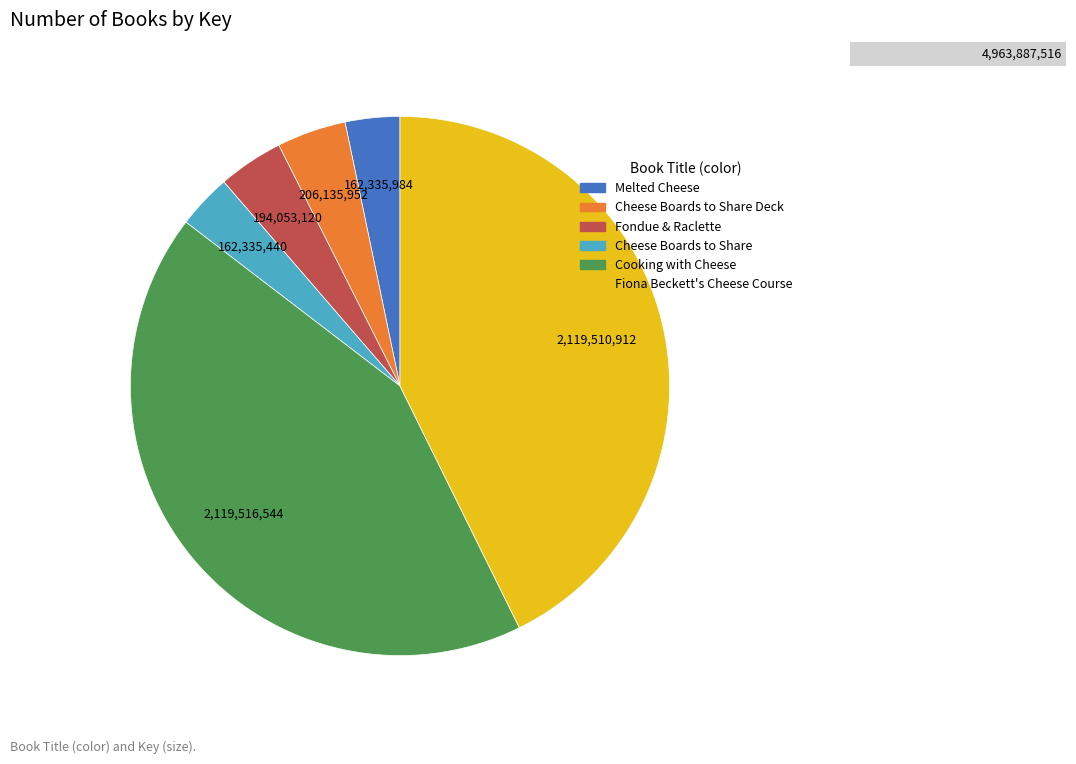

Count the number of slices in the pie.

6